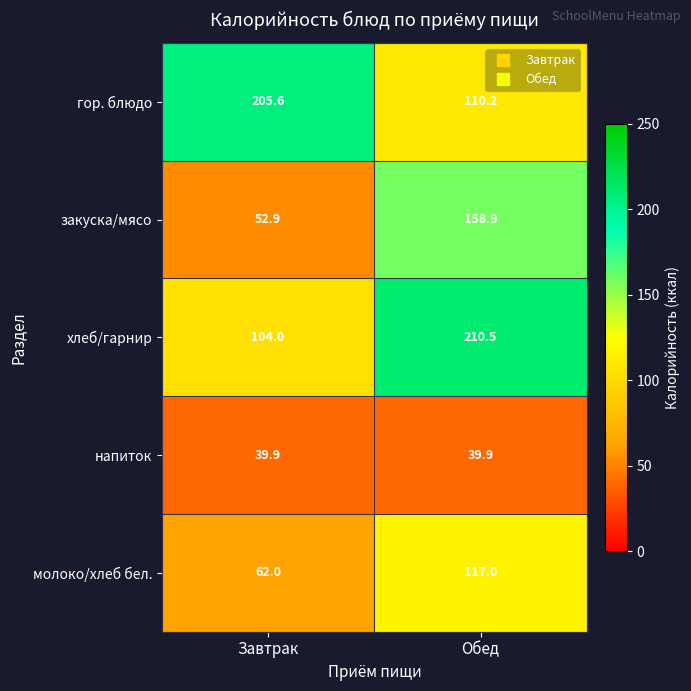

Rank the series by their maximum value, from lowest to highest.

напиток, молоко/хлеб бел., закуска/мясо, гор. блюдо, хлеб/гарнир